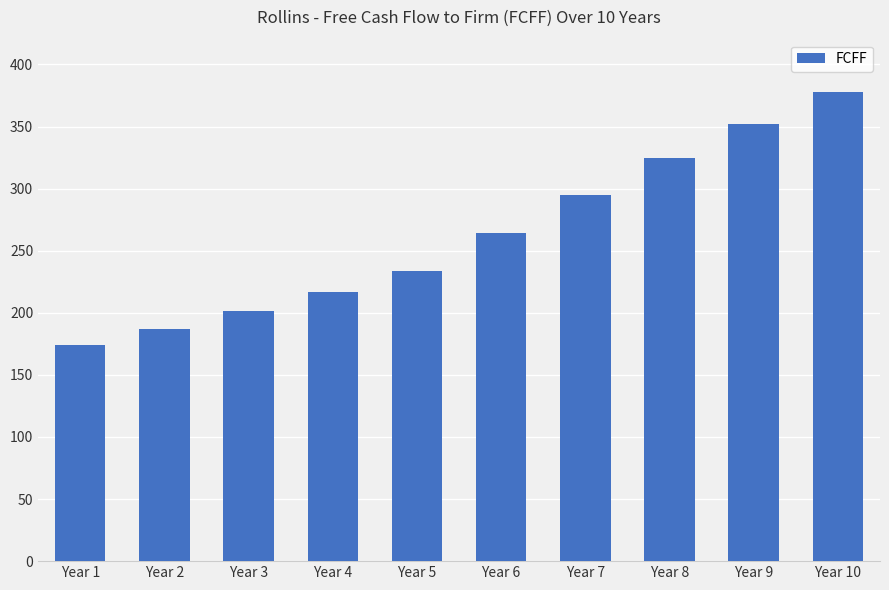

Are the bars grouped side by side (vs. stacked)?

No